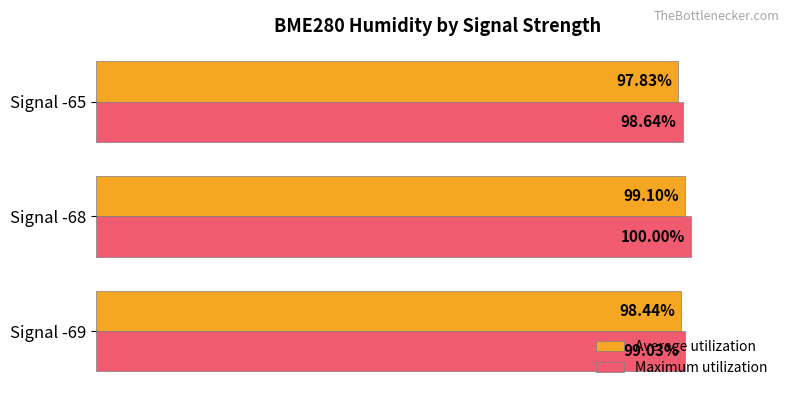

What are all the series names shown in the legend?

Average utilization, Maximum utilization